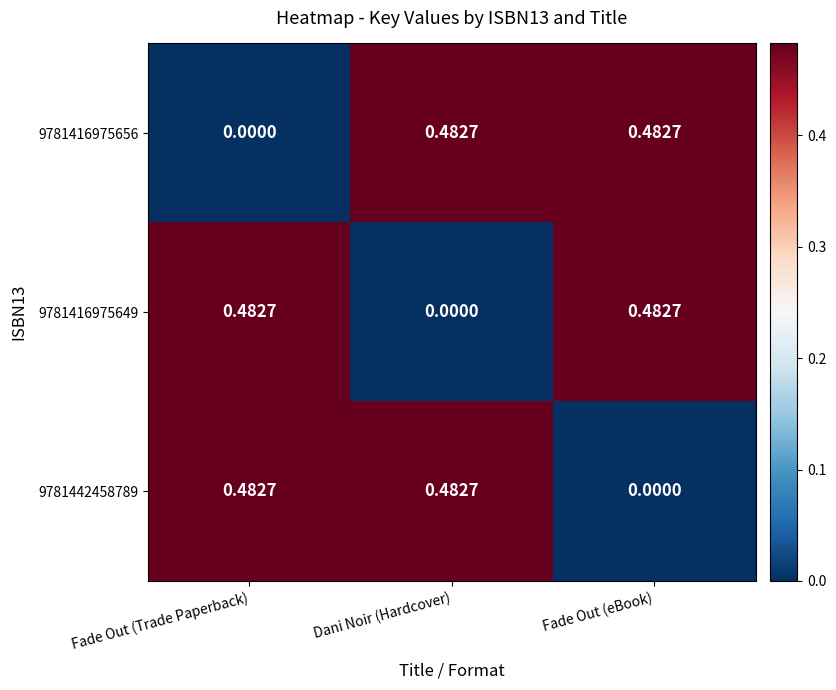

At which label is 9781442458789 closest to 0?

Fade Out (eBook)